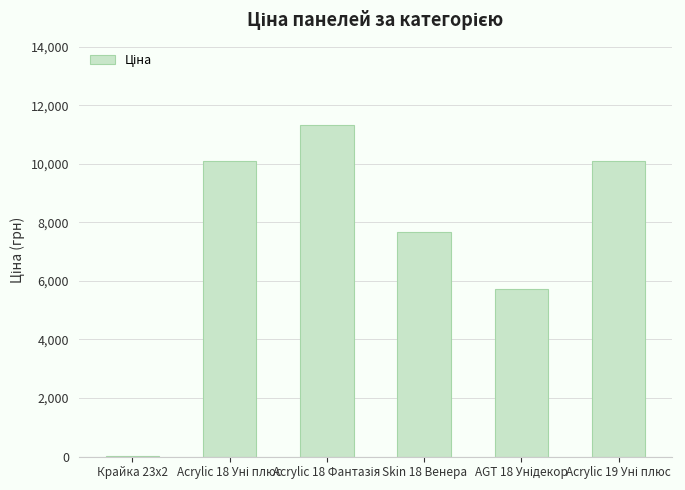

What is the greatest value displayed?

11312.5